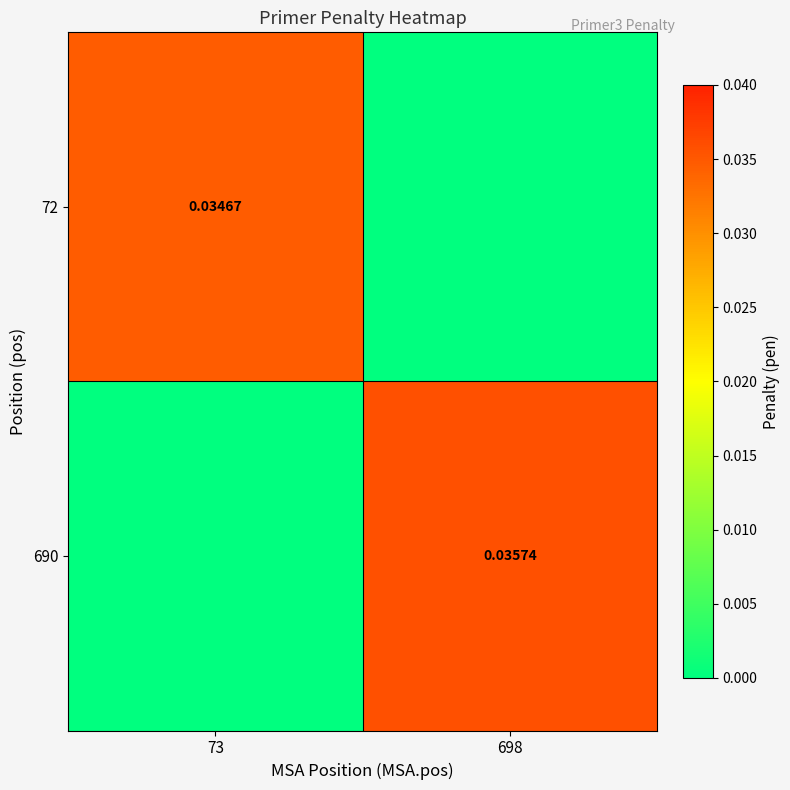

Is the value of 72 at 73 greater than the value of 690 at 698?

No